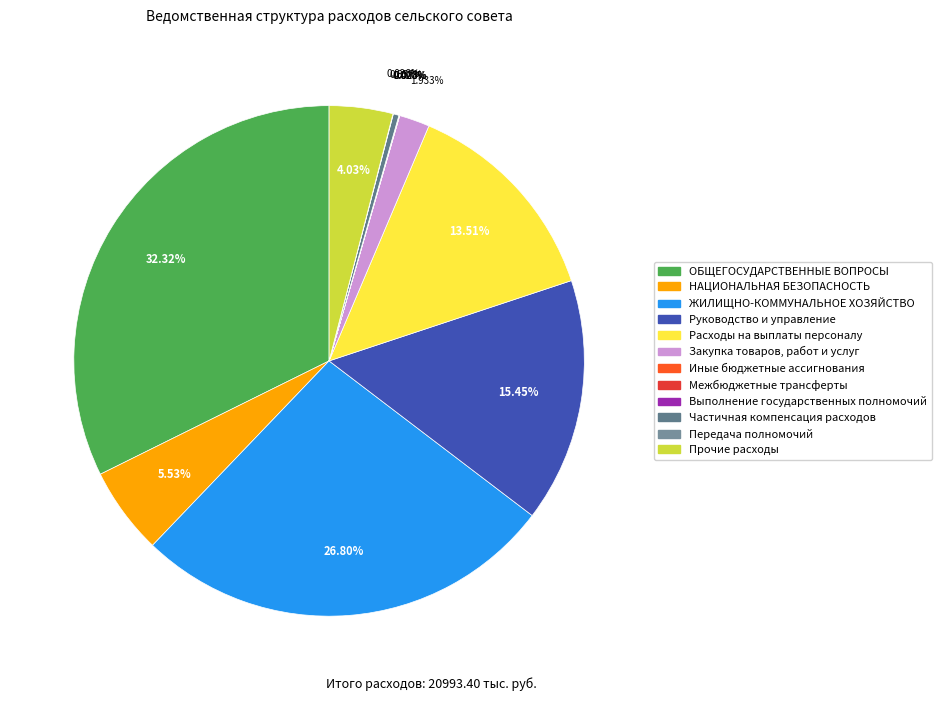

Is it true that Межбюджетные трансферты is 0% of the pie?

True